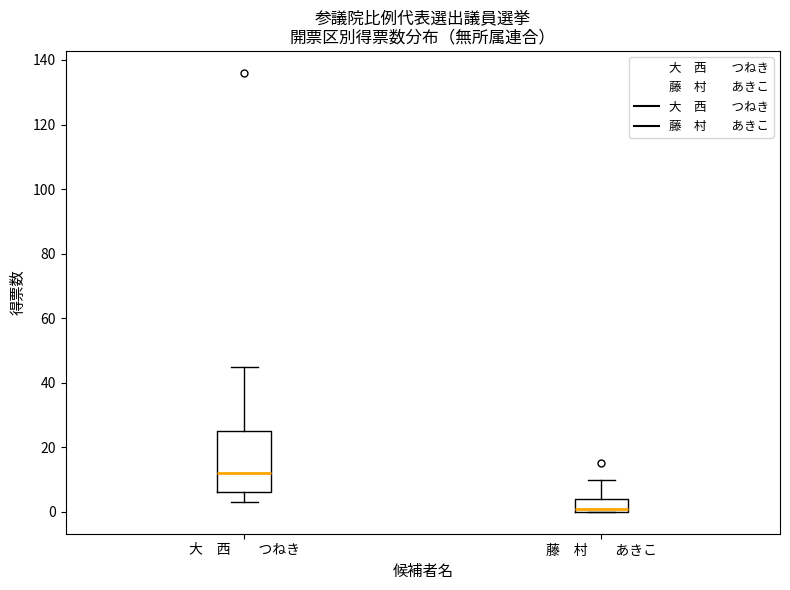

Reading left to right, read every box against the y-axis: the position of its median line, the range the box covers, and the ends of its whiskers. The values are not printed on the chart, so give them approximately, as read against the axis.

大 西 つねき: median 12, box 6 to 26, whiskers 4 to 46
藤 村 あきこ: median 2, box 0 to 4, whiskers 0 to 10